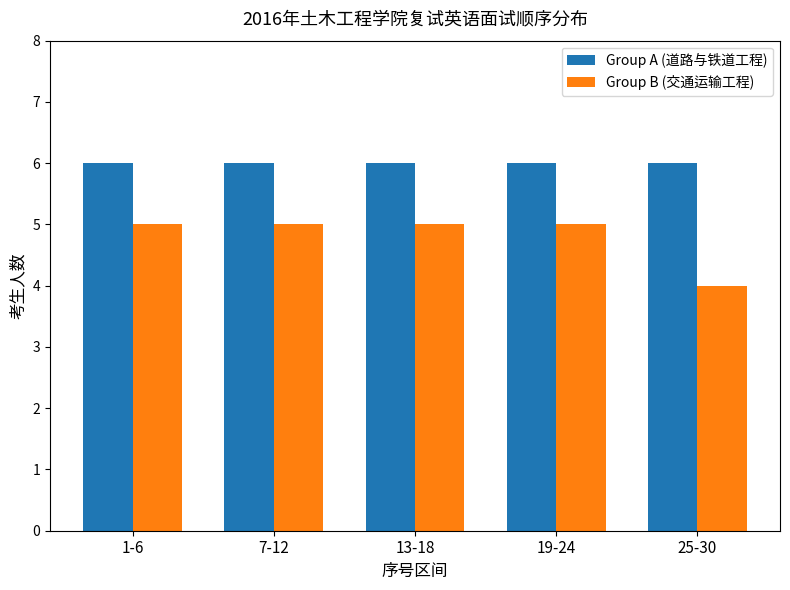

What position from the left is 13-18?

3